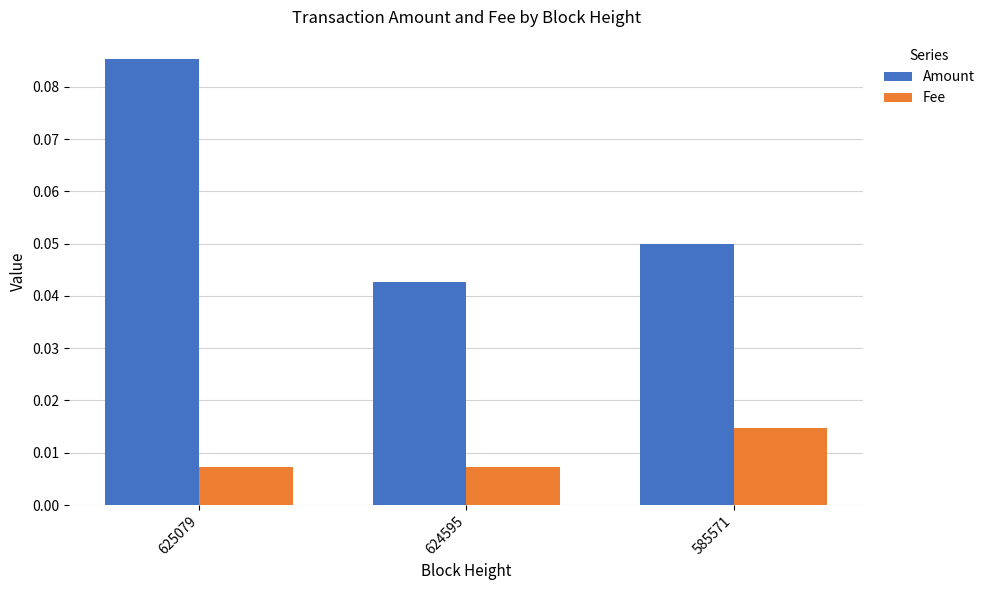

Which series has the largest total across all categories?

Amount